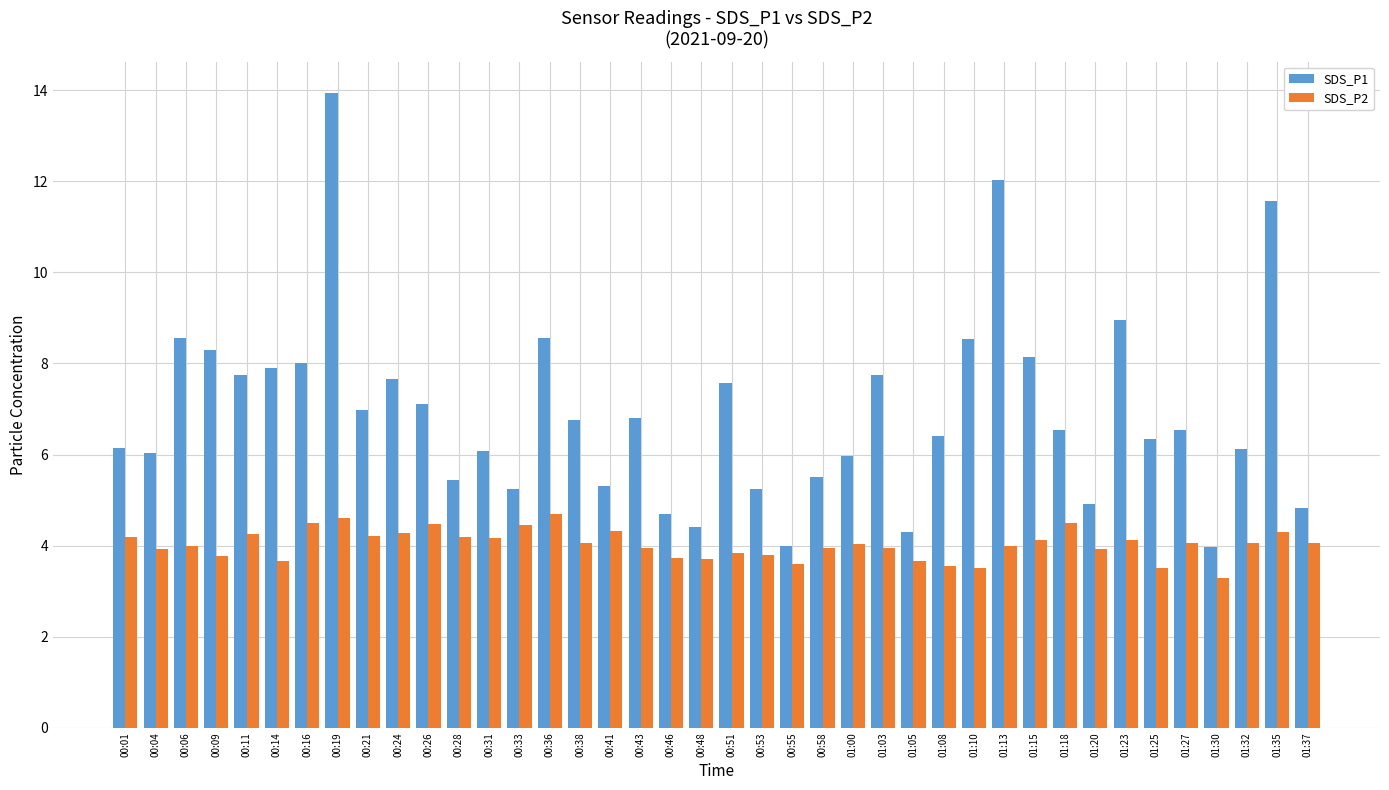

How many distinct data groups are displayed?

2